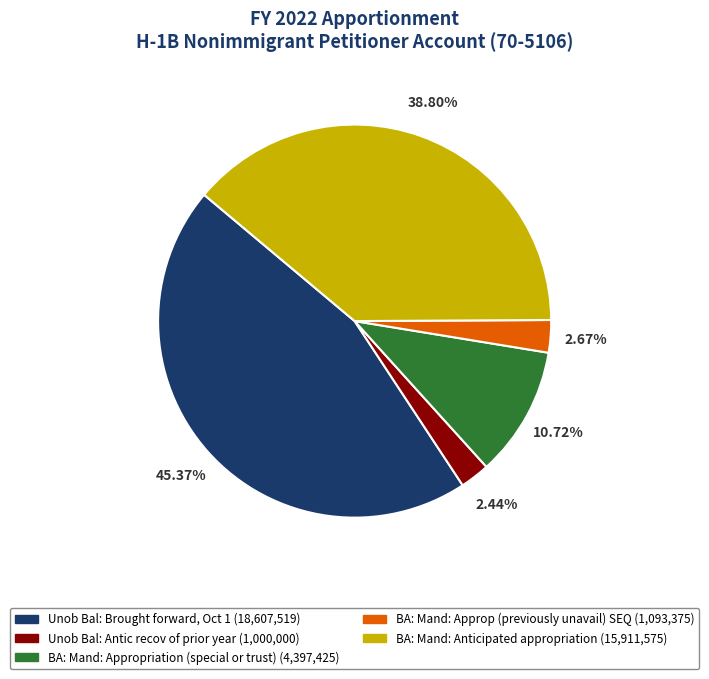

What is the largest slice in the pie chart?

Unob Bal: Brought forward, Oct 1